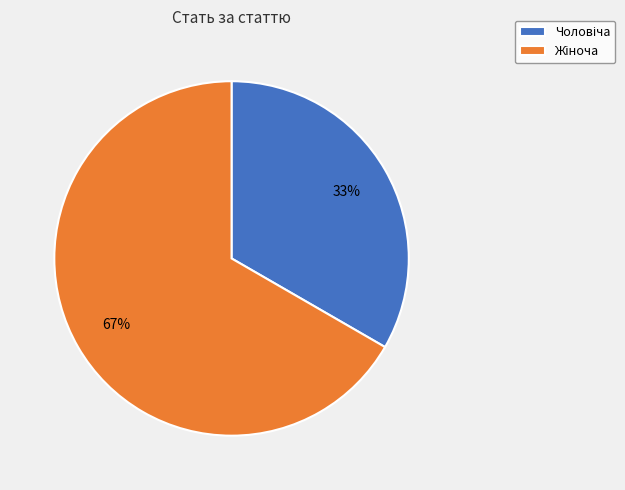

Is there any slice that represents more than half of the pie?

Yes